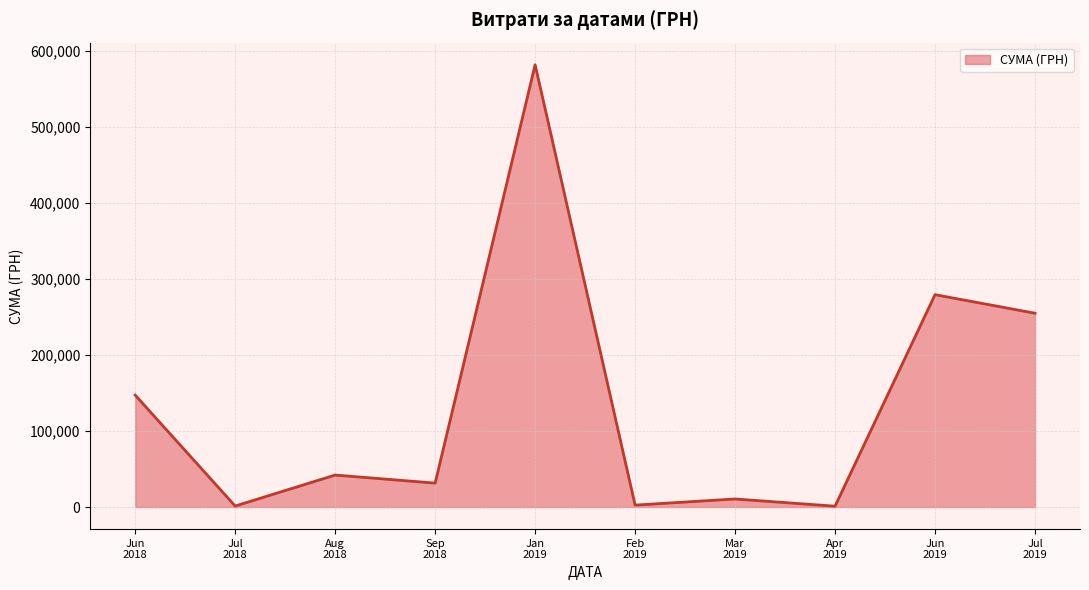

Does the chart have visible grid lines?

Yes